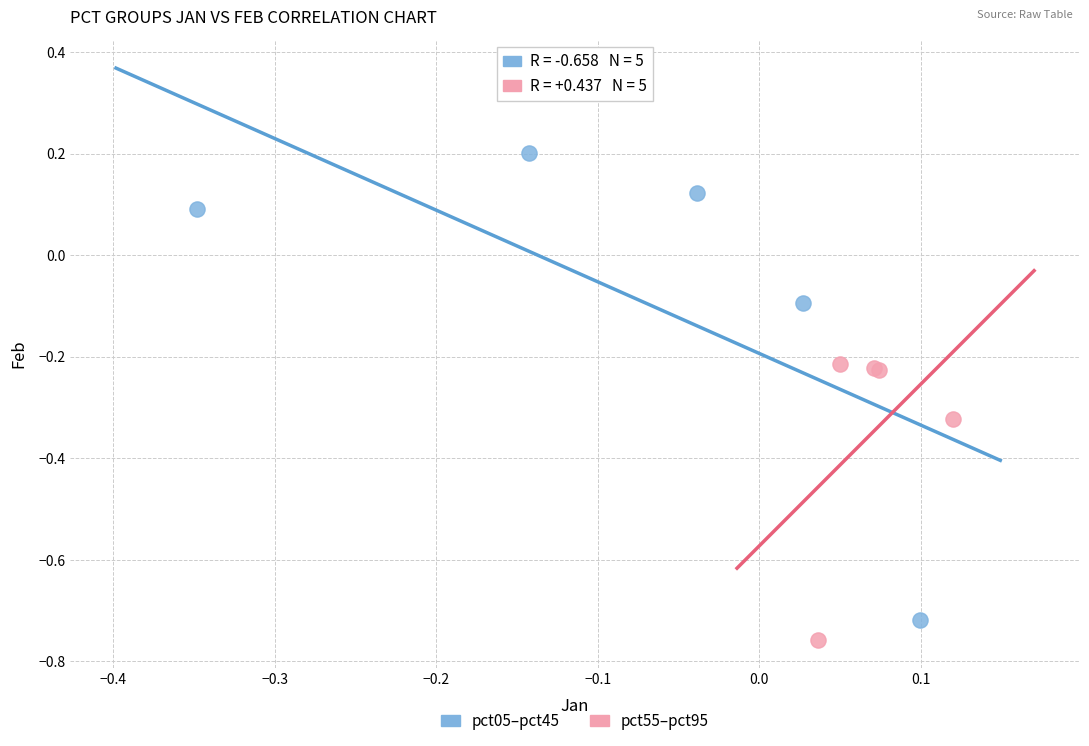

What are all the series names shown in the legend?

pct05–pct45, pct55–pct95